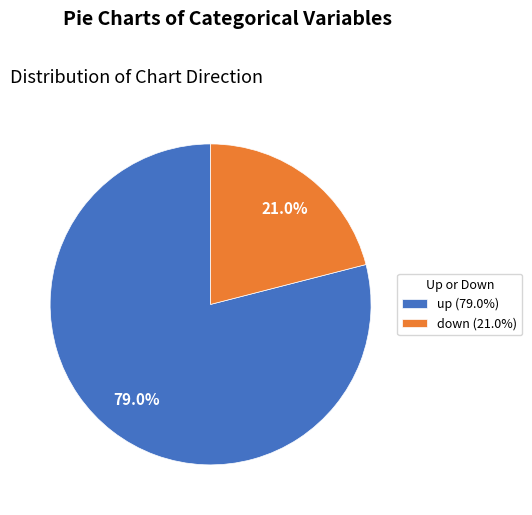

Is up the majority of the pie?

Yes